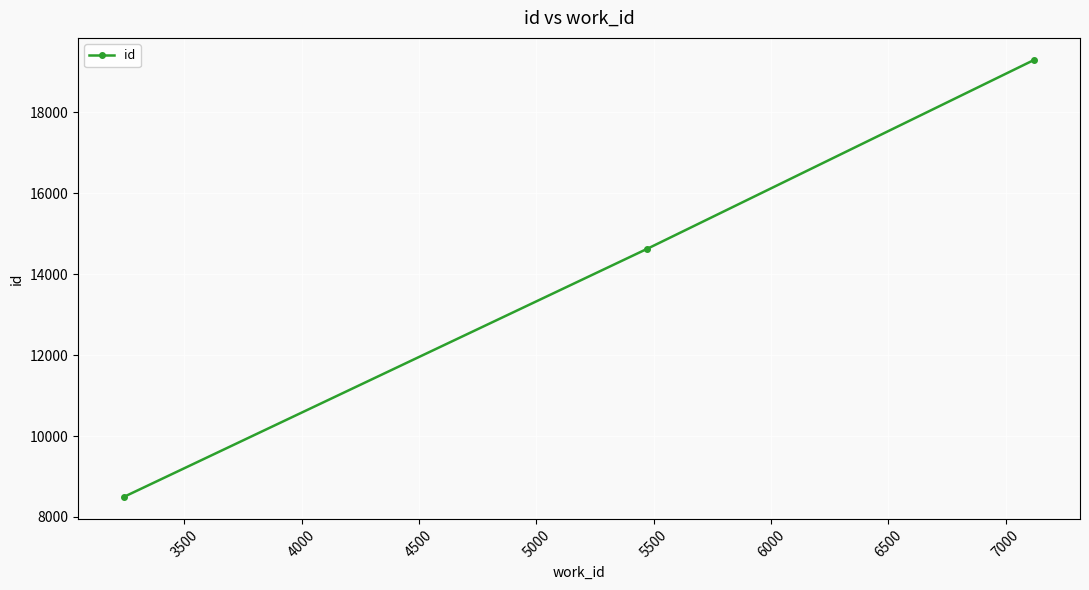

What is the difference between the maximum and minimum values?

10809